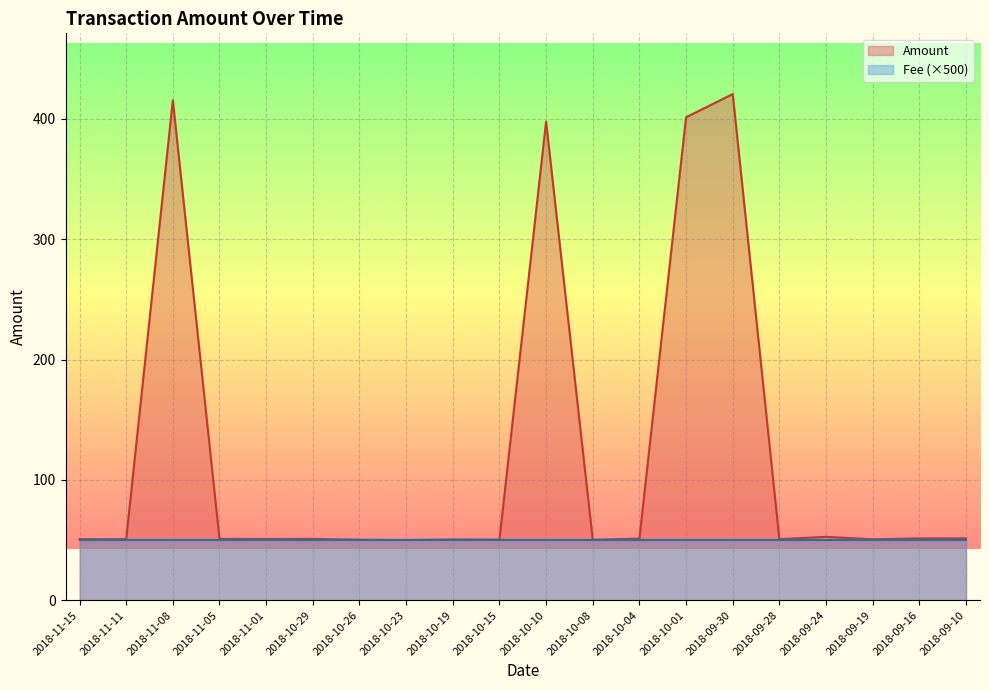

List the labels in order of value, smallest first.

2018-10-23, 2018-10-08, 2018-10-26, 2018-10-15, 2018-10-19, 2018-09-19, 2018-11-15, 2018-09-28, 2018-11-11, 2018-11-01, 2018-10-29, 2018-11-05, 2018-10-04, 2018-09-16, 2018-09-10, 2018-09-24, 2018-10-10, 2018-10-01, 2018-11-08, 2018-09-30